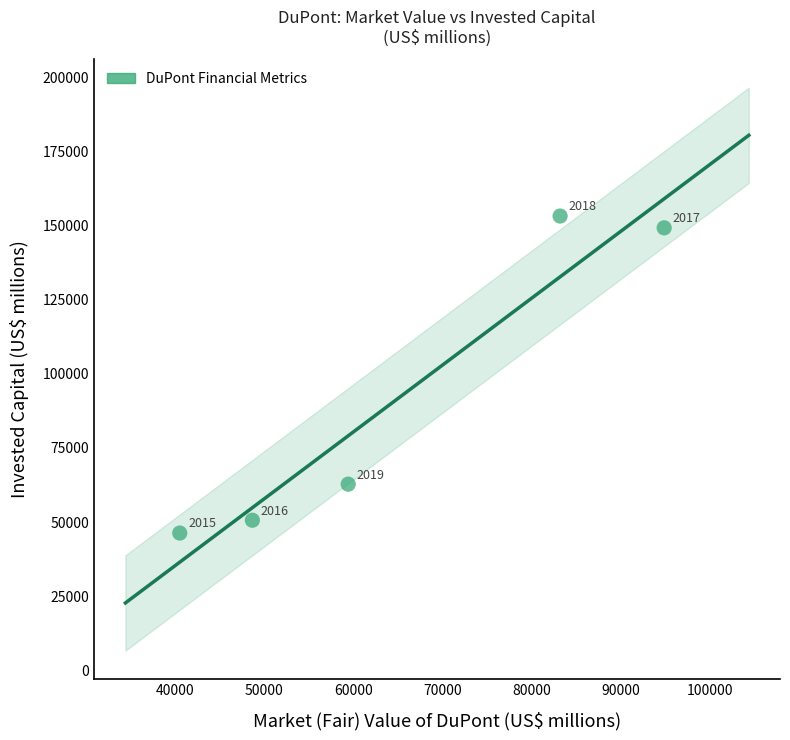

What is the average Y value?

92405